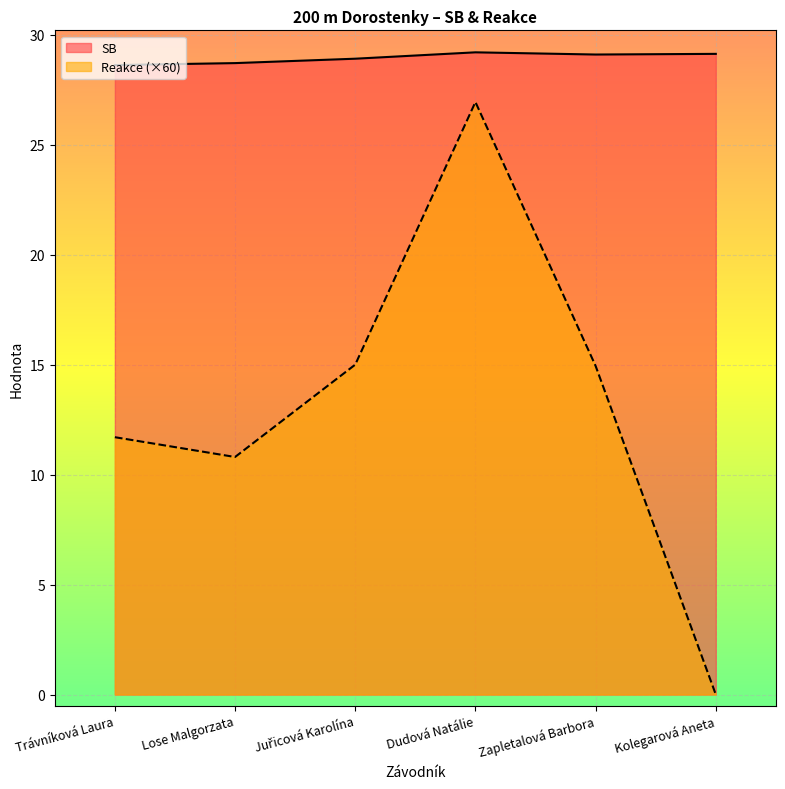

Is the value of Reakce at Zapletalová Barbora greater than the value of SB at Trávníková Laura?

No